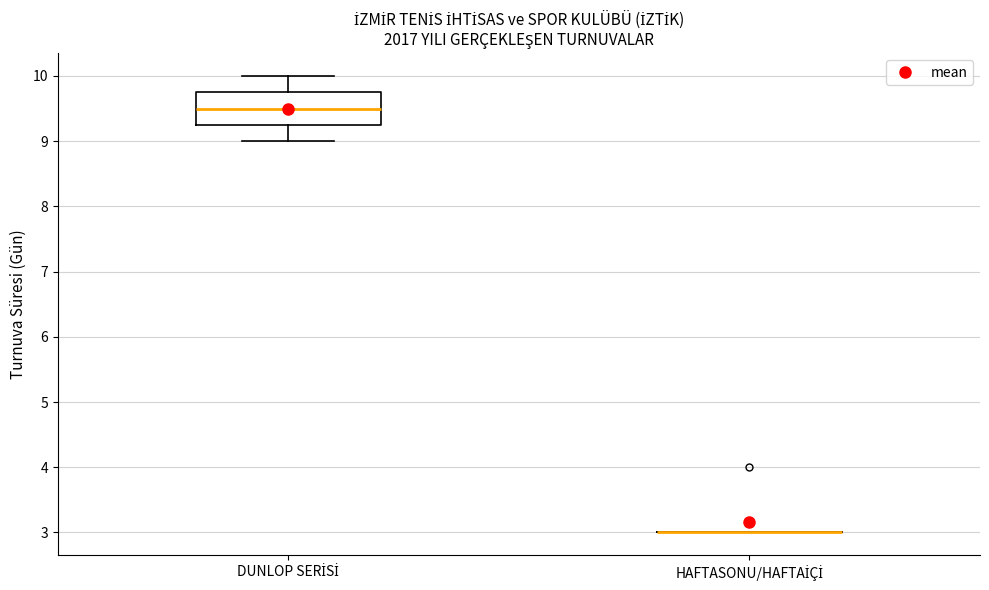

Which box is the tallest, from its lower edge to its upper edge?

DUNLOP SERİSİ